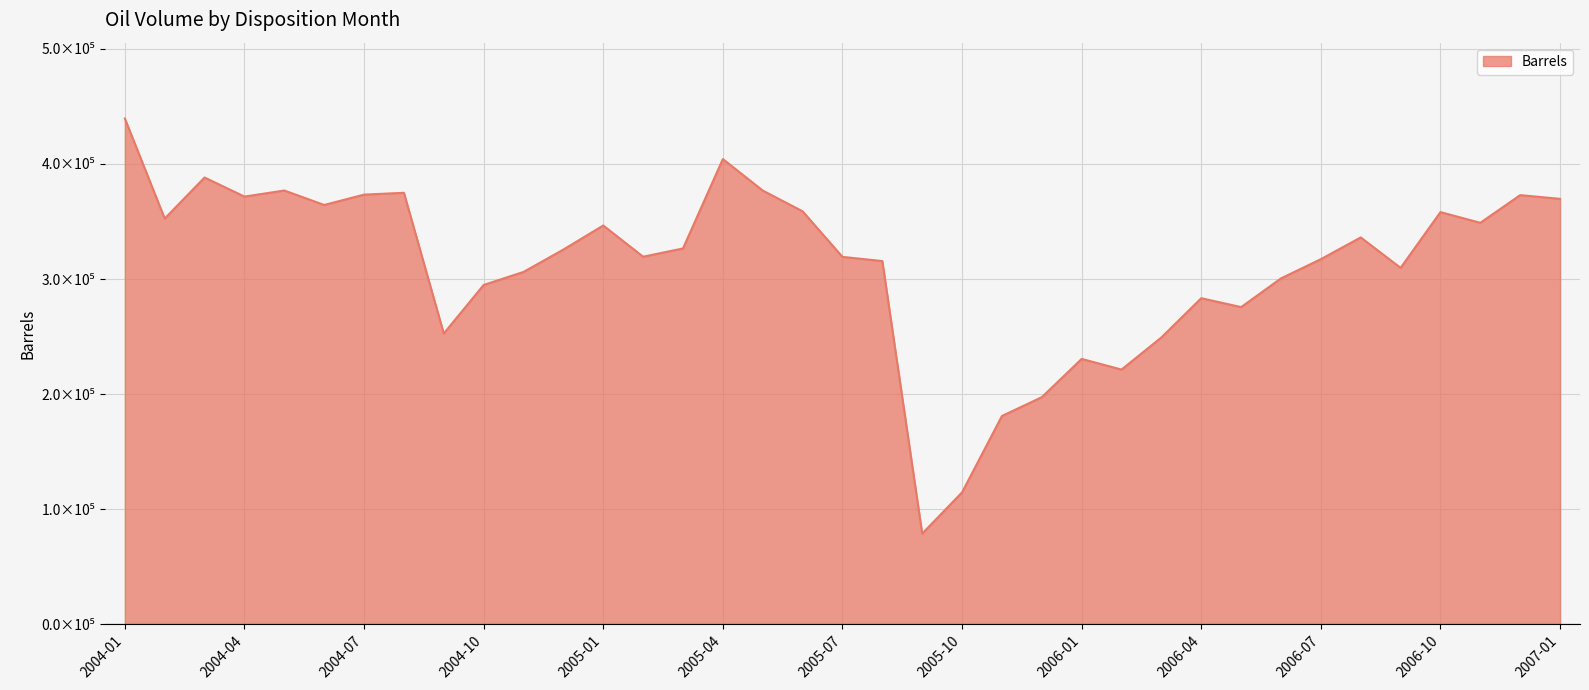

Is this an area chart (filled region under the line)?

Yes